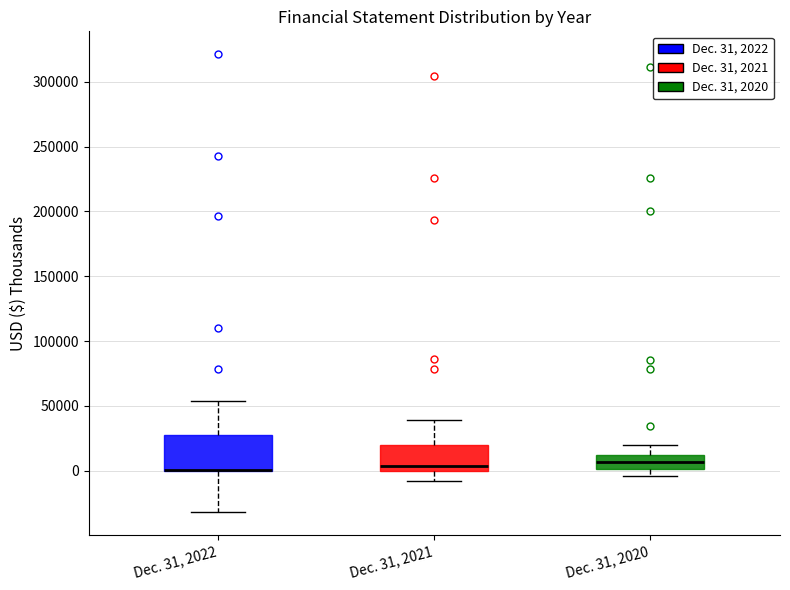

Where is the upper edge of the box for Dec. 31, 2020 on the y-axis? The values are not printed on the chart, so give them approximately, as read against the axis.

10000